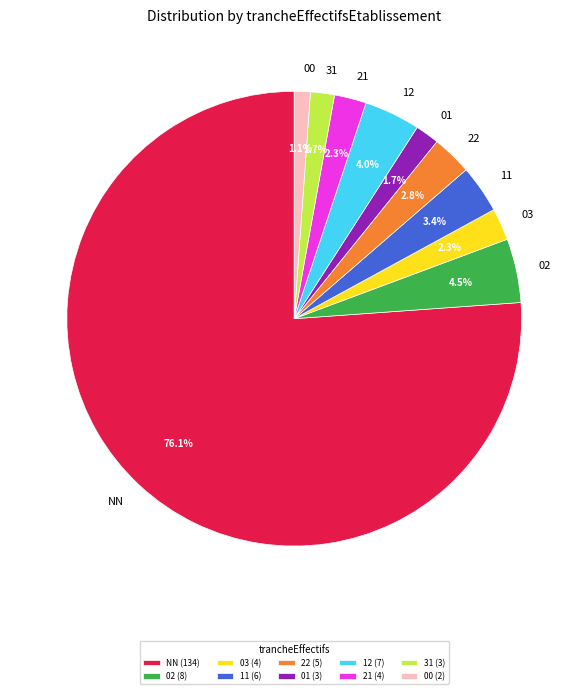

Count the number of slices in the pie.

10